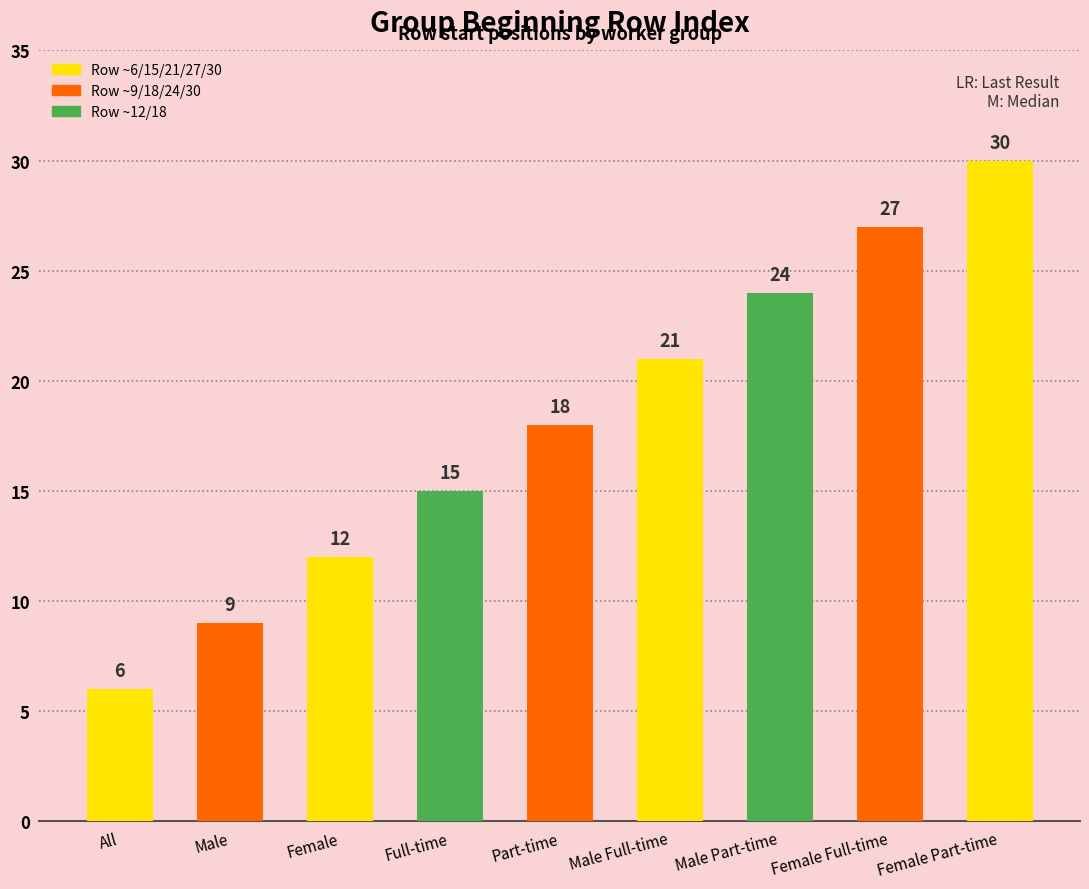

The chart shows a value of 10 at Male Part-time. True or false?

False